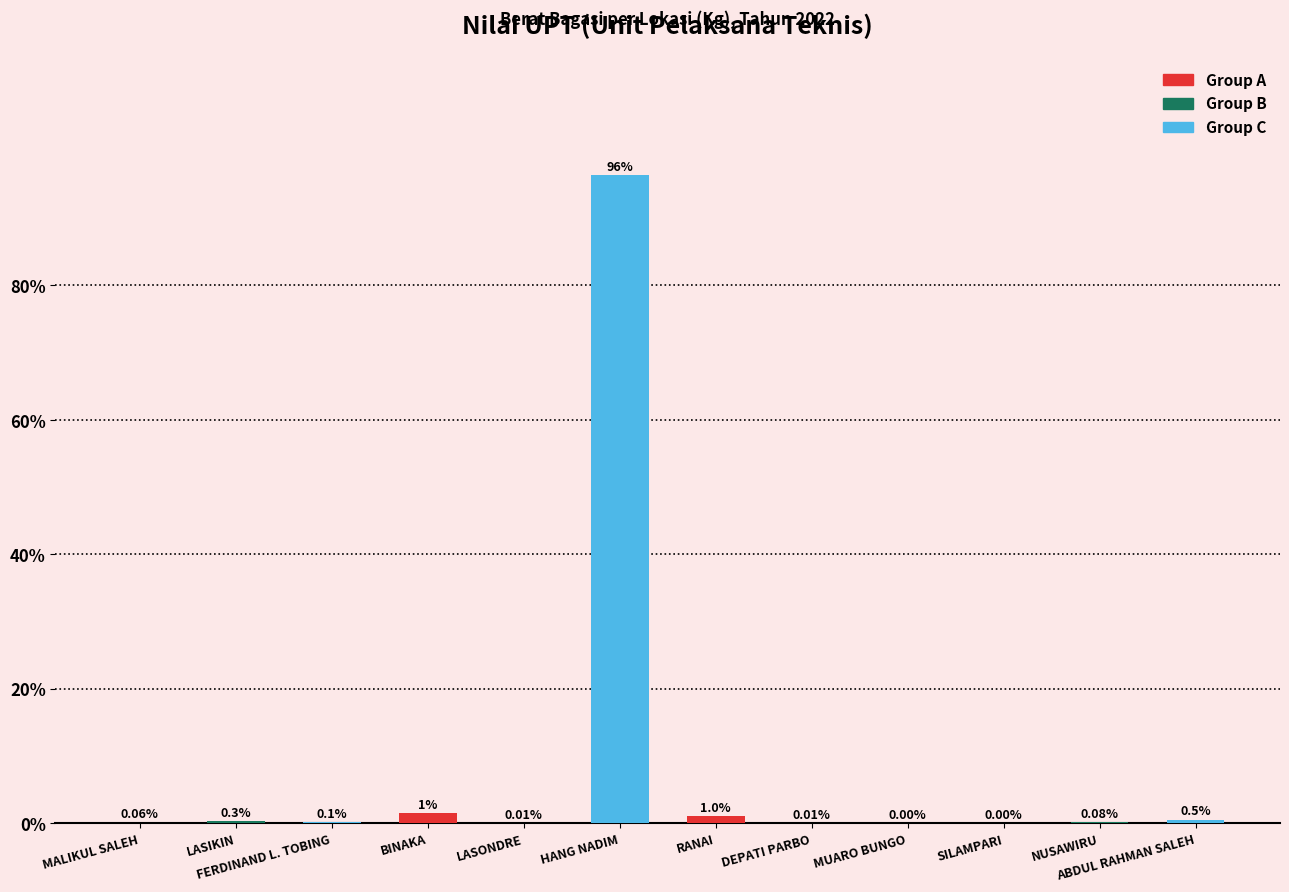

Which label corresponds to the largest value in the chart?

HANG NADIM